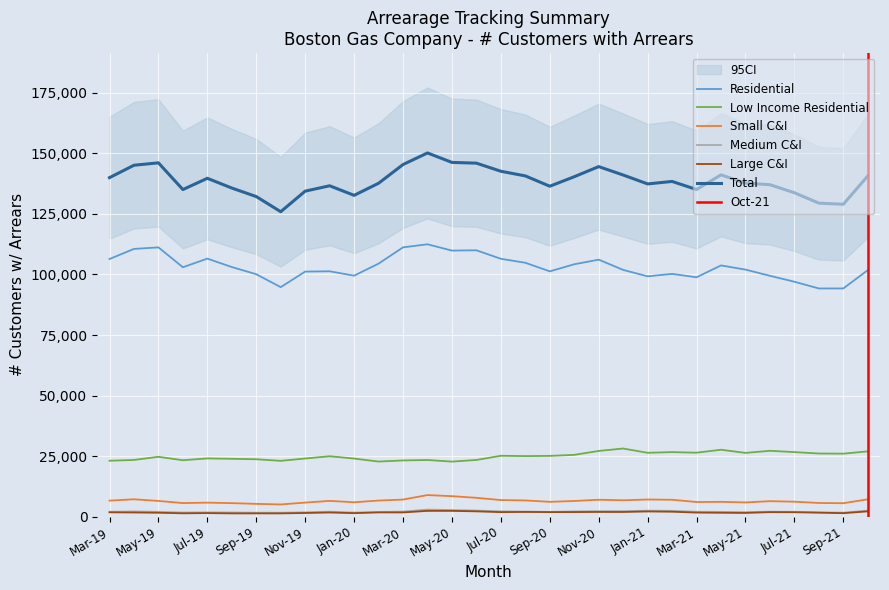

What is the total value across all series at Feb-20?

275298